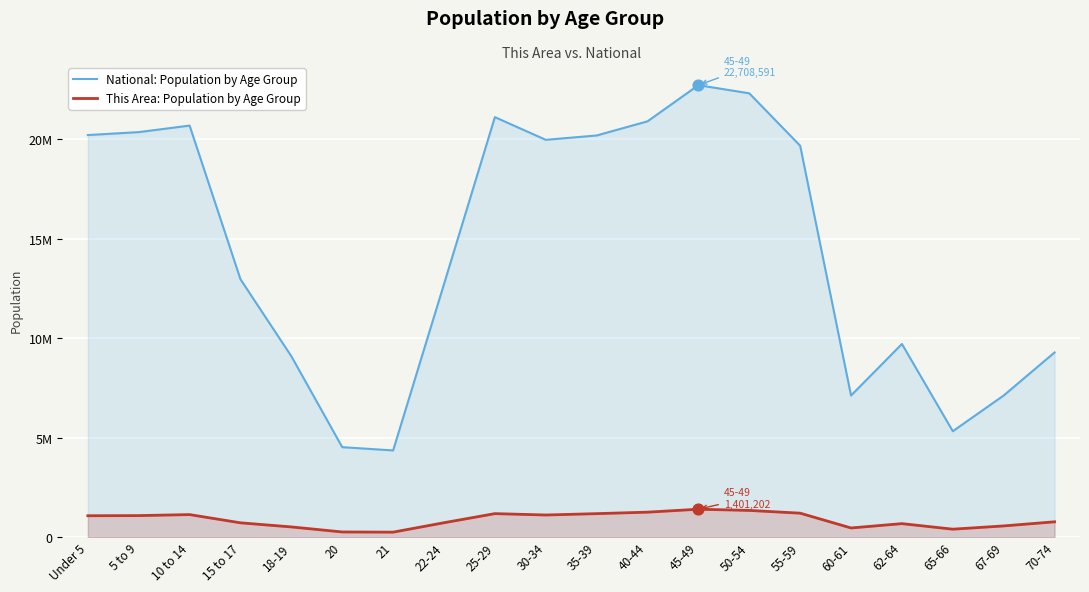

At which category is the sum across all series the highest?

45-49